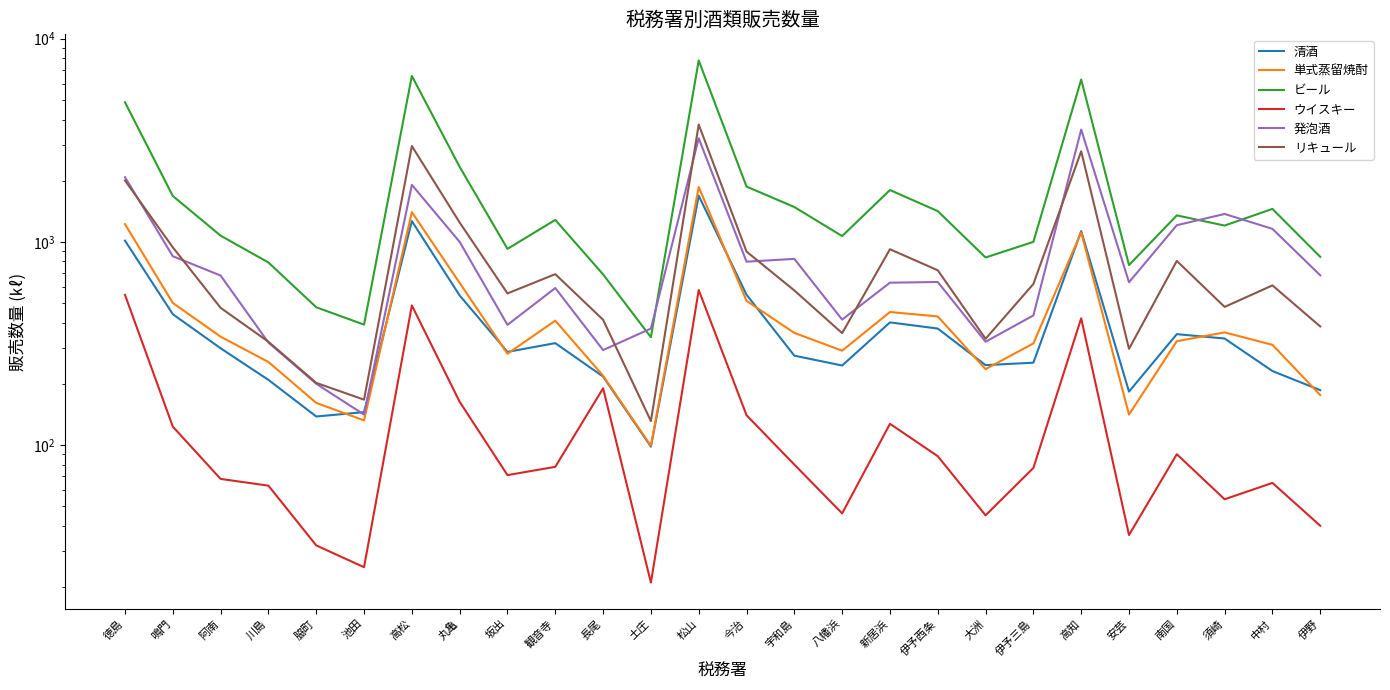

What is the maximum value shown in the chart?

7814